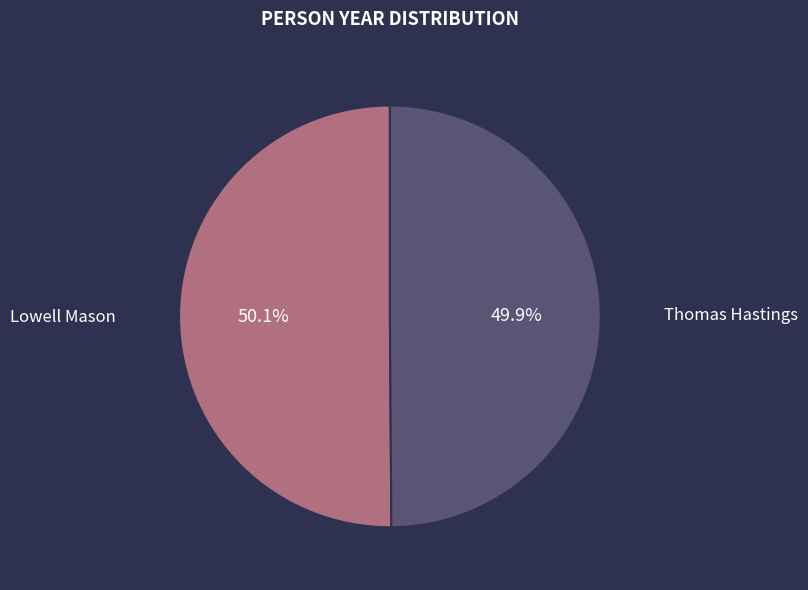

Approximately how many times larger is the value at Thomas Hastings compared to Lowell Mason?

1.0